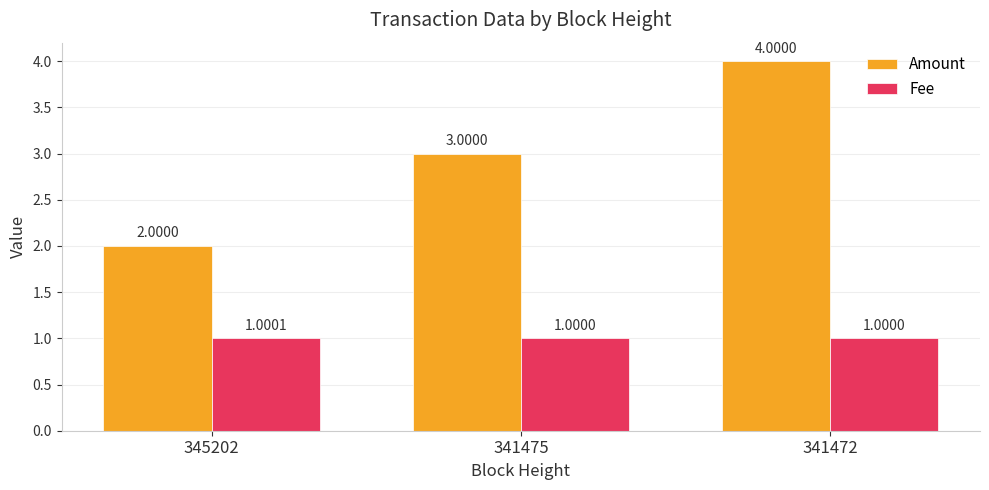

Rank the categories by Amount value from lowest to highest.

345202, 341475, 341472